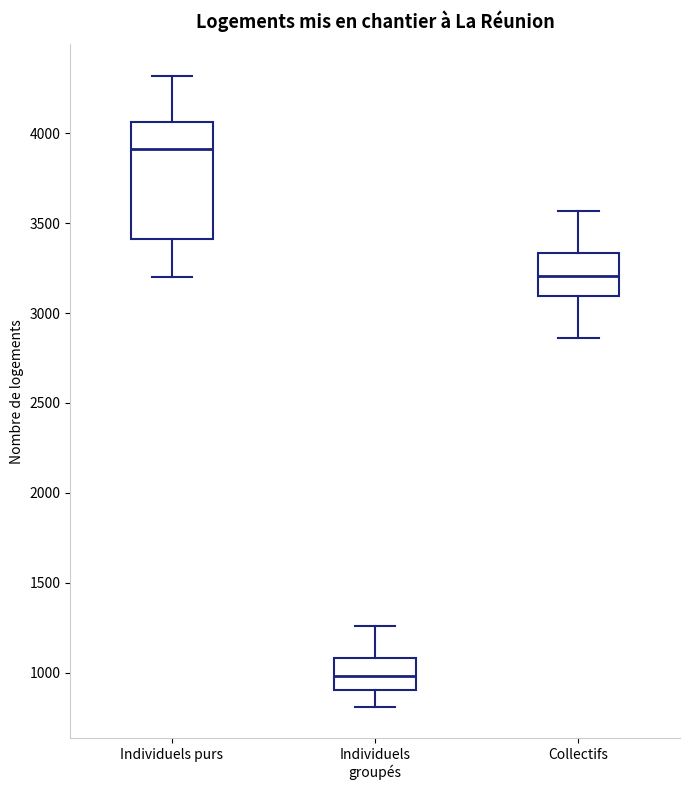

Reading left to right, read every box against the y-axis: the position of its median line, the range the box covers, and the ends of its whiskers. The values are not printed on the chart, so give them approximately, as read against the axis.

Individuels purs: median 3900, box 3400 to 4050, whiskers 3200 to 4300
Individuels groupés: median 1000, box 900 to 1100, whiskers 800 to 1250
Collectifs: median 3200, box 3100 to 3350, whiskers 2850 to 3550